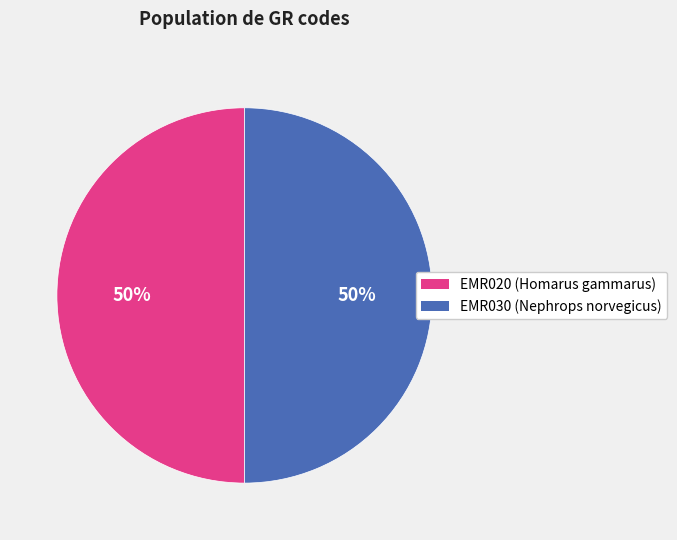

Is the sum of EMR030 and EMR020 greater than half?

Yes